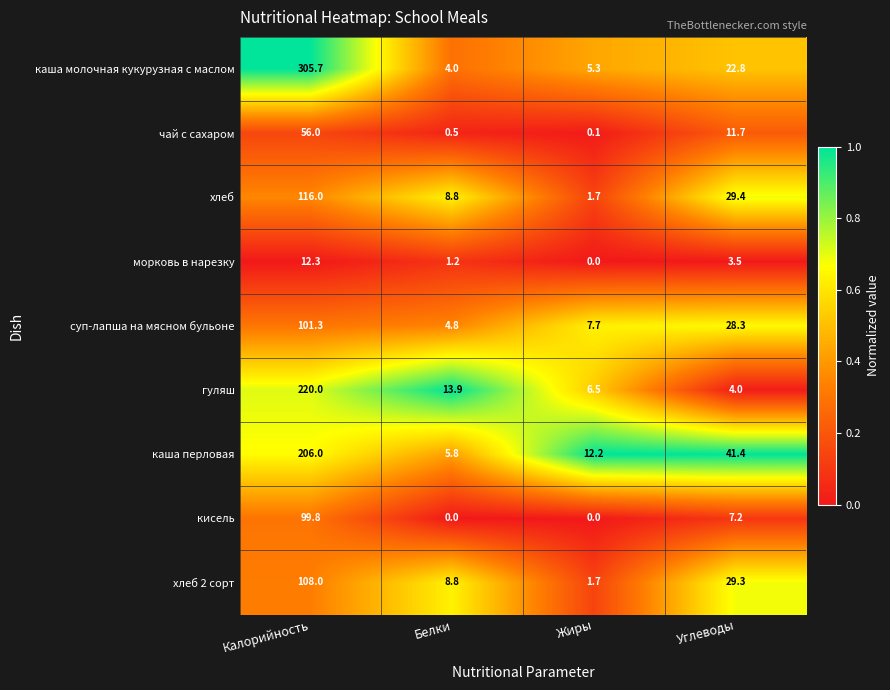

What is the average value of the чай с сахаром series?

17.1